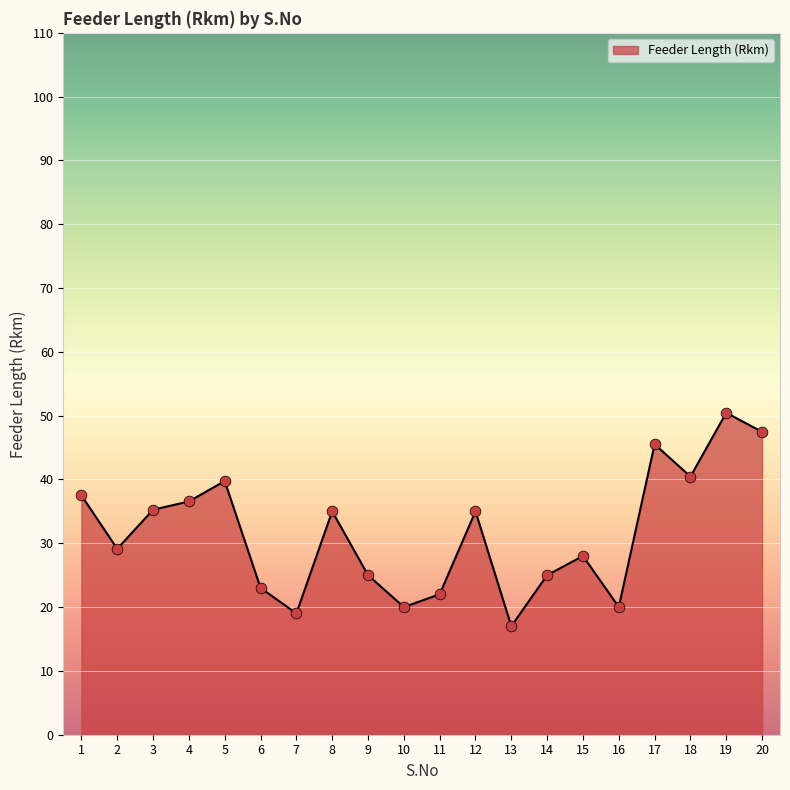

What is the ratio of the value at 14 to the value at 17?

0.5